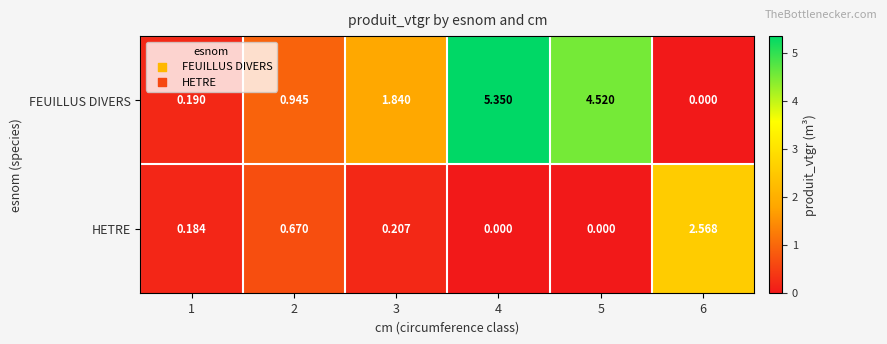

At 1, list the series in order from smallest to largest.

HETRE, FEUILLUS DIVERS